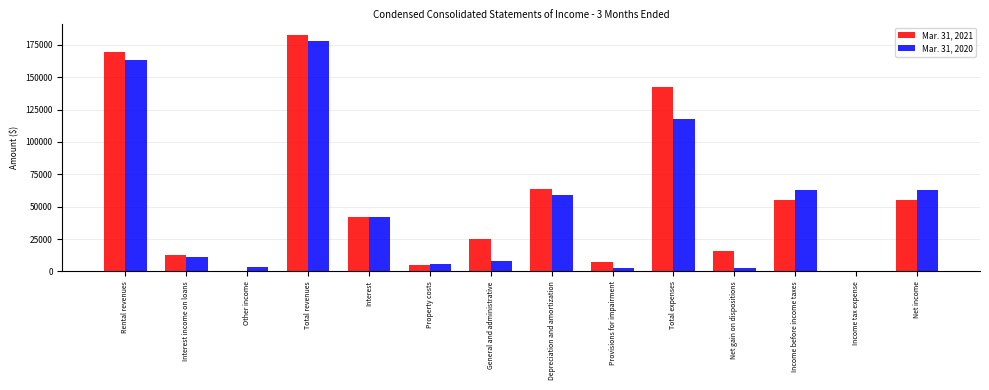

At which label does Mar. 31, 2021 reach its peak?

Total revenues